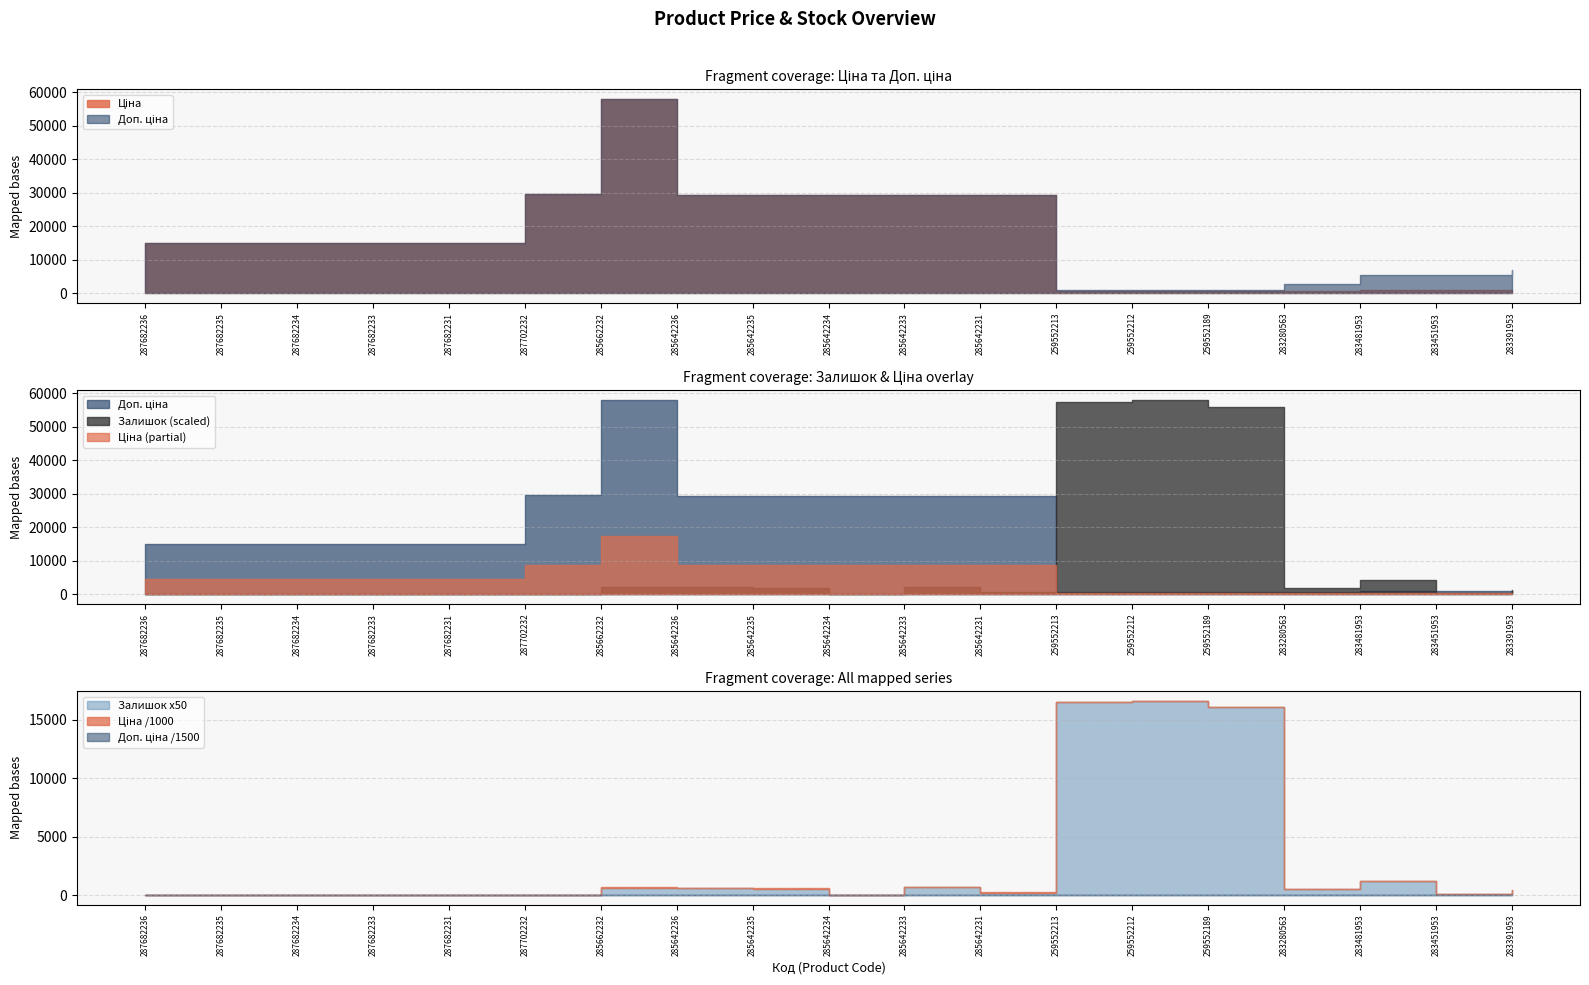

Reading left to right, extract all data points from this chart.

Ціна: 287682236=15019.2	287682235=15019.2	287682234=15019.2	287682233=15019.2	287682231=15019.2	287702232=29548.9	285662232=58037.0	285642236=29294.9	285642235=29294.9	285642234=29294.9	285642233=29294.9	285642231=29294.9	259552213=689.1	259552212=689.1	259552189=689.1	283280563=719.6	283481953=904.3	283451953=928.3	283391953=700.4
Доп. ціна: 287682236=15019.2	287682235=15019.2	287682234=15019.2	287682233=15019.2	287682231=15019.2	287702232=29548.9	285662232=58037.0	285642236=29294.9	285642235=29294.9	285642234=29294.9	285642233=29294.9	285642231=29294.9	259552213=1017.8	259552212=1017.8	259552189=1017.8	283280563=2878.5	283481953=5425.9	283451953=5569.9	283391953=7004.3
Залишок: 287682236=0.0	287682235=0.0	287682234=0.0	287682233=0.0	287682231=0.0	287702232=0.0	285662232=12.0	285642236=12.0	285642235=11.0	285642234=0.0	285642233=13.0	285642231=4.0	259552213=330.0	259552212=333.0	259552189=322.0	283280563=11.0	283481953=24.0	283451953=2.0	283391953=8.0